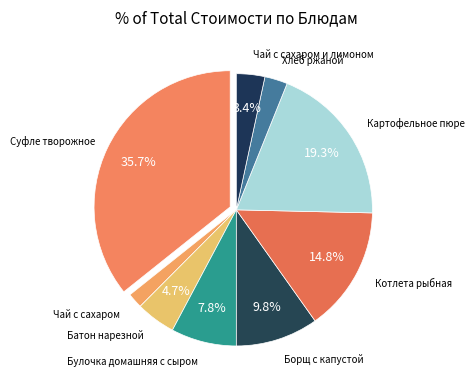

Between Батон нарезной and Чай с сахаром и лимоном, which is larger?

Батон нарезной